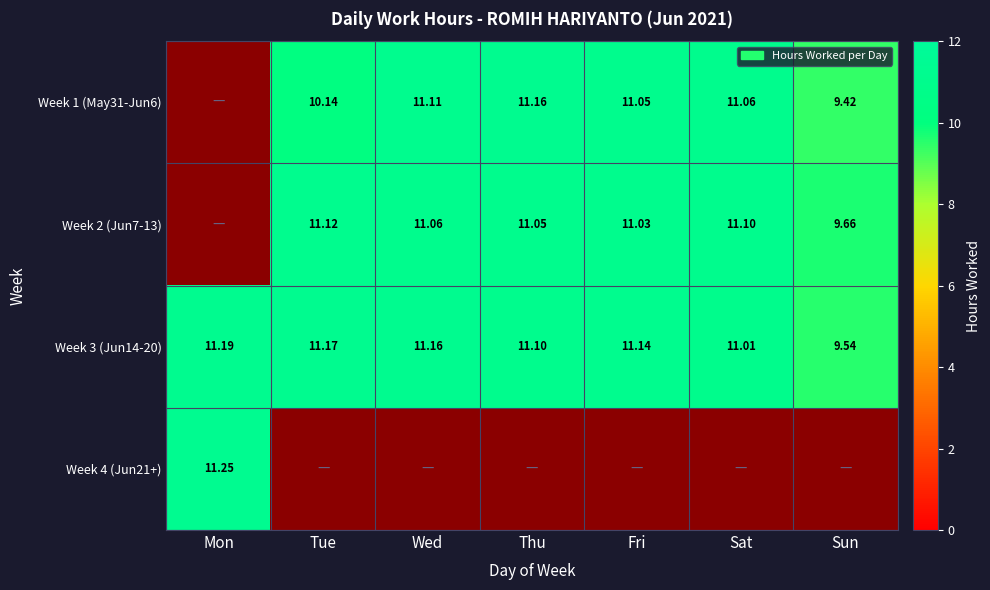

Which label corresponds to the largest value in the chart?

Mon